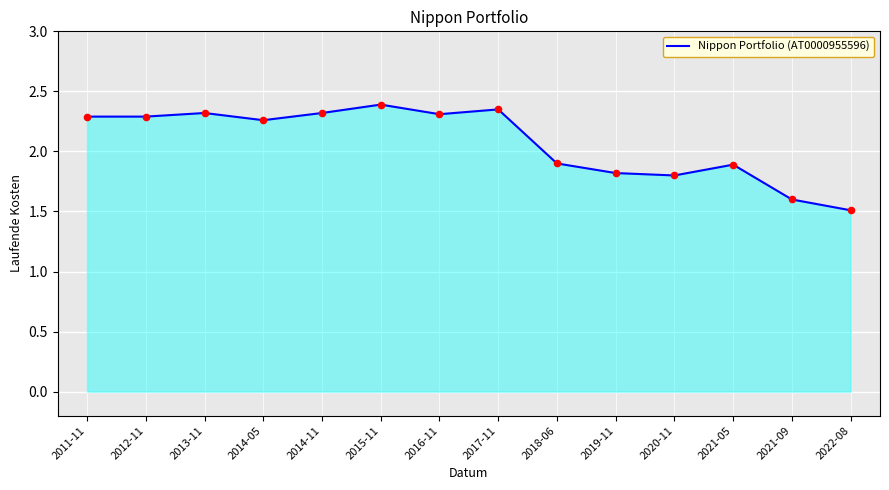

What is the ratio of the value at 2022-08 to the value at 2014-05?

0.7